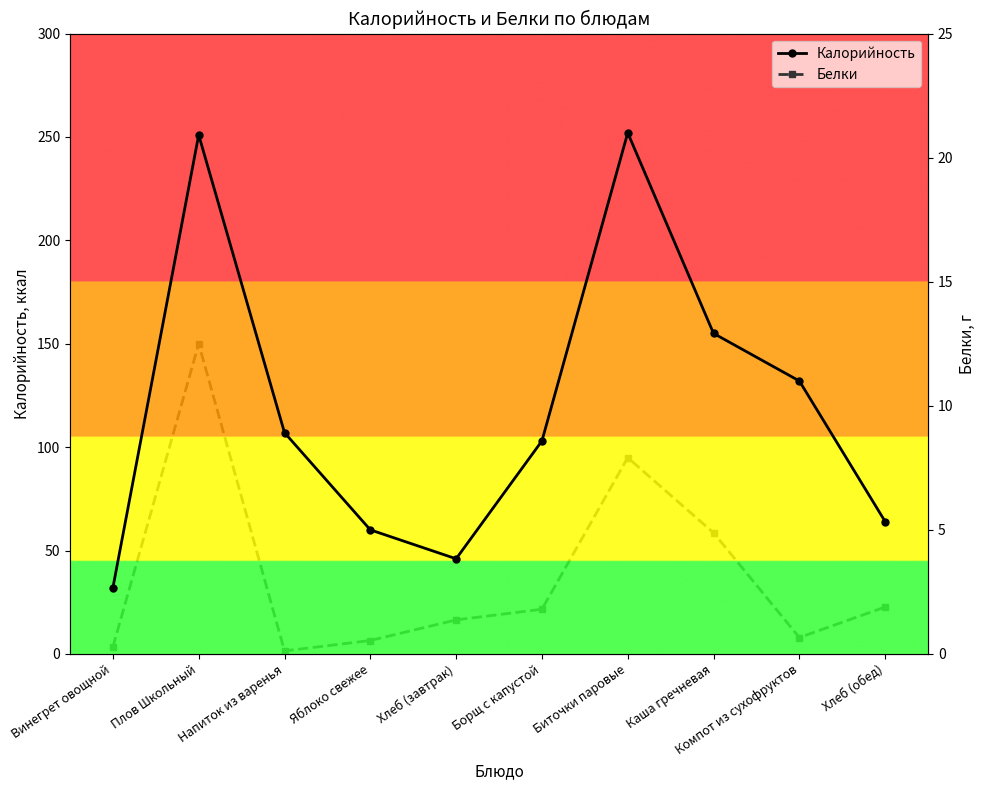

What is the spread (max minus min) of values at Яблоко свежее?

59.5